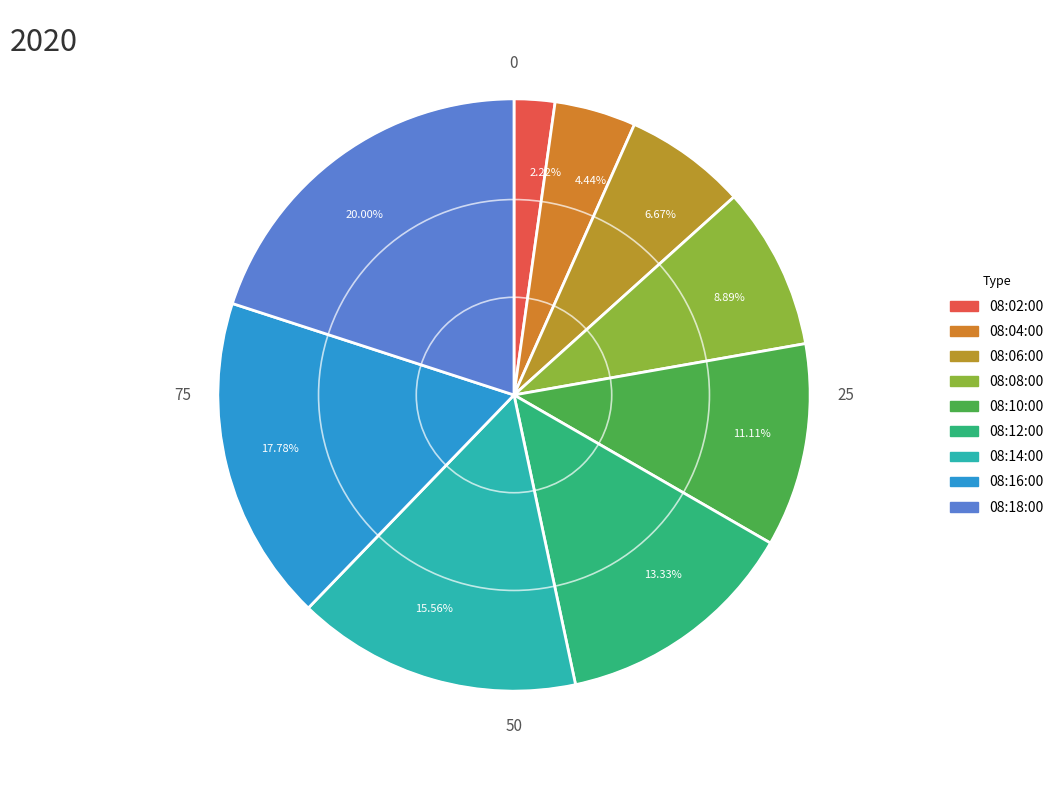

Which category has the smallest portion of the pie?

08:02:00